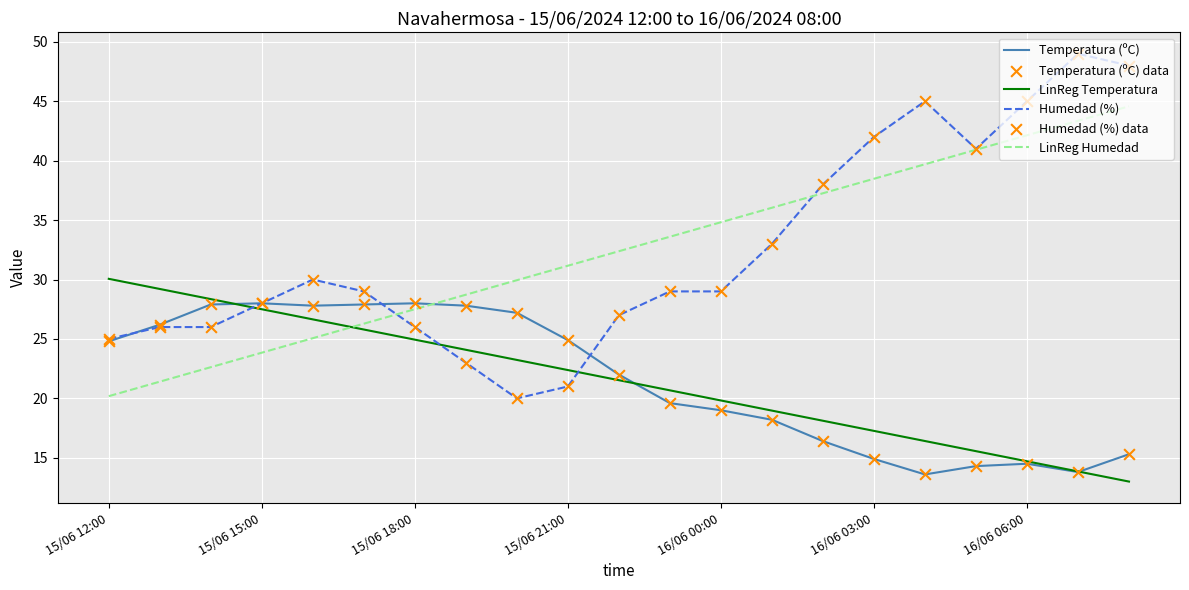

Rank the series by their maximum value, from lowest to highest.

Temperatura (ºC), LinReg Temperatura, LinReg Humedad, Humedad (%)